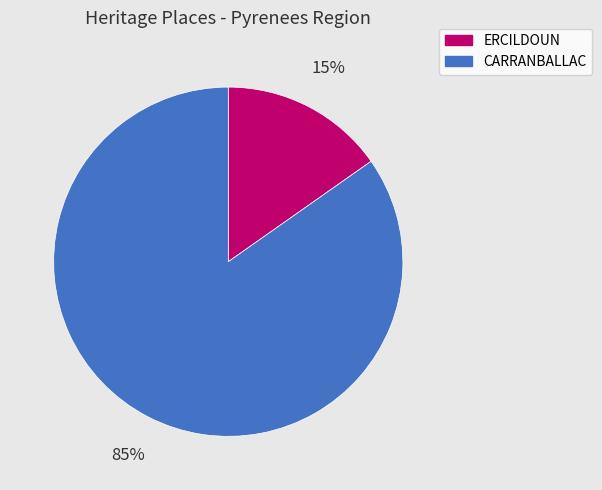

Which has a higher value, ERCILDOUN or CARRANBALLAC?

CARRANBALLAC